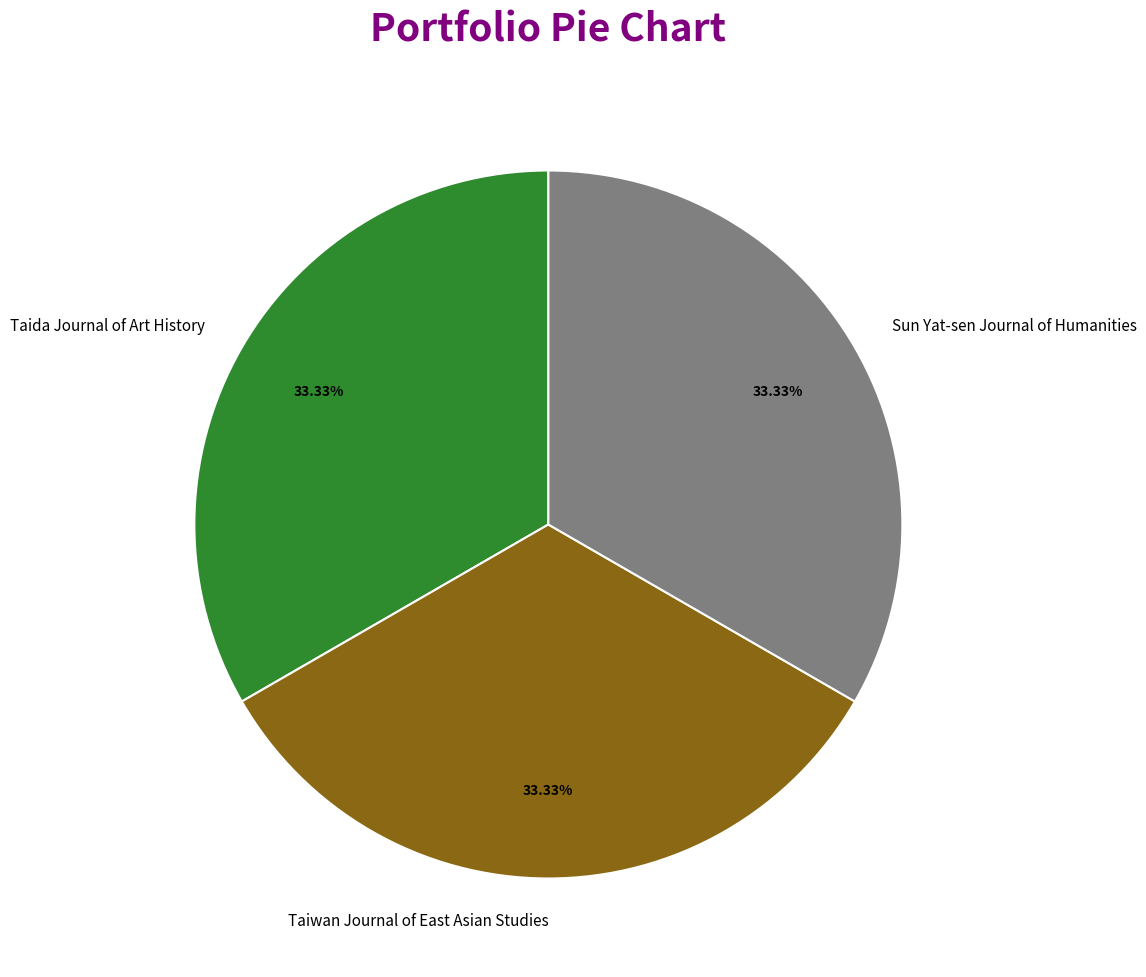

The Sun Yat-sen Journal of Humanities slice represents 43% of the pie. True or false?

False